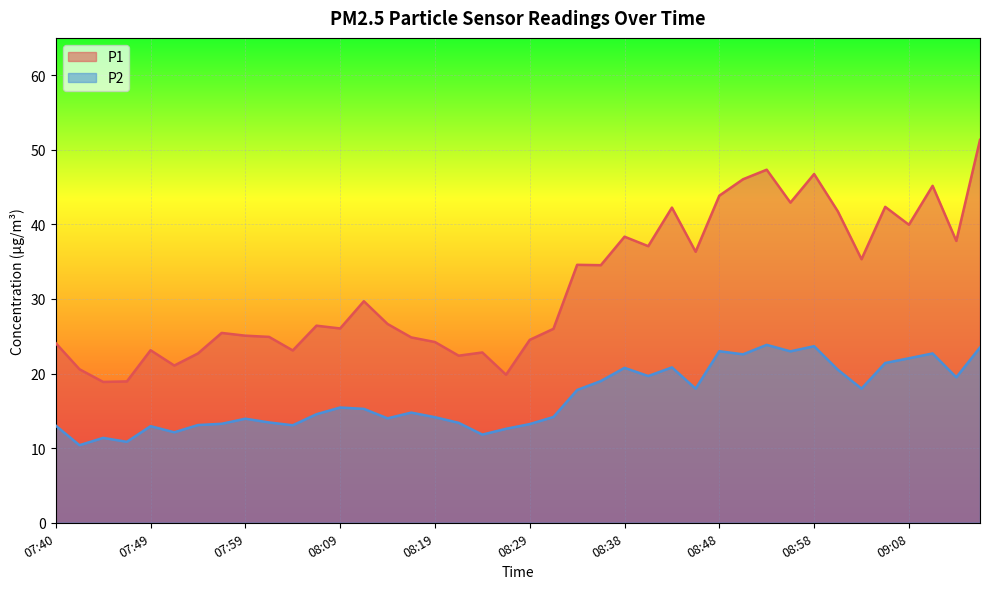

How many interior local peaks does the P2 series have?

11